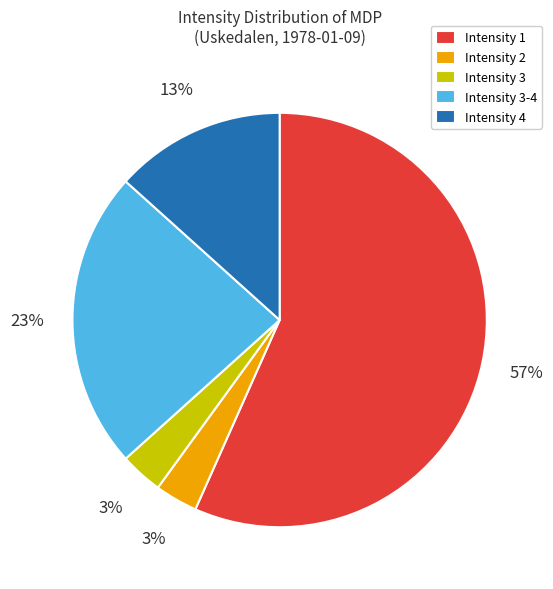

Is the sum of Intensity 3-4 and Intensity 3 greater than half?

No